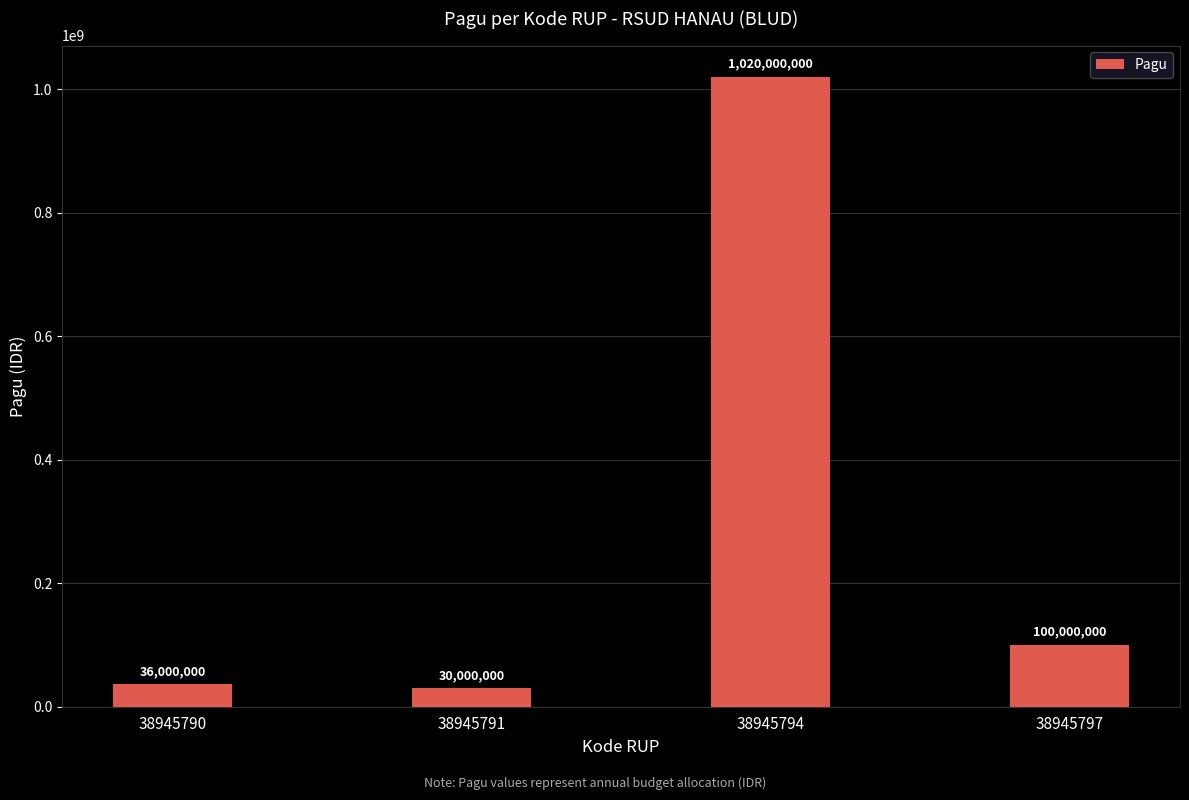

What is the greatest value displayed?

1020000000